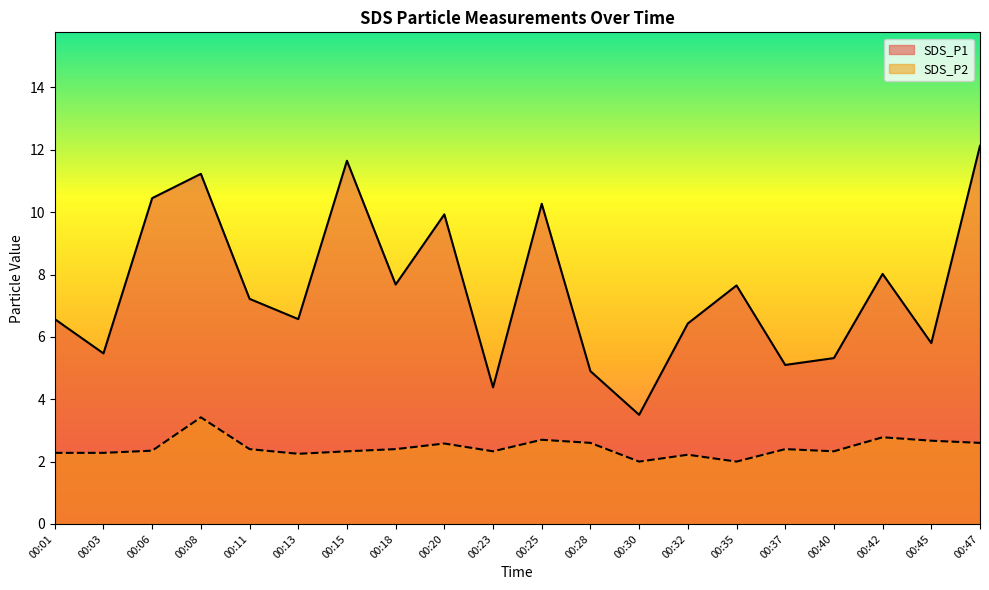

True or false: SDS_P1 and SDS_P2 cross at least once.

False